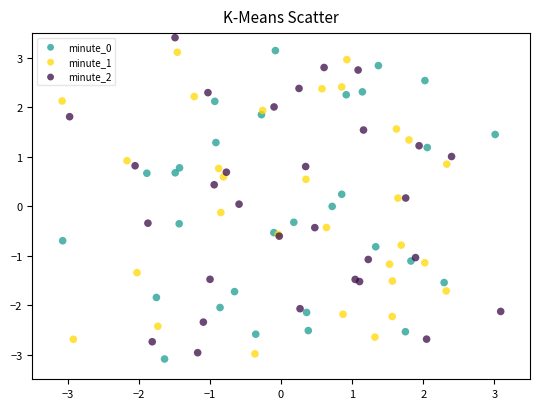

Which series has the widest spread of Y values?

minute_2